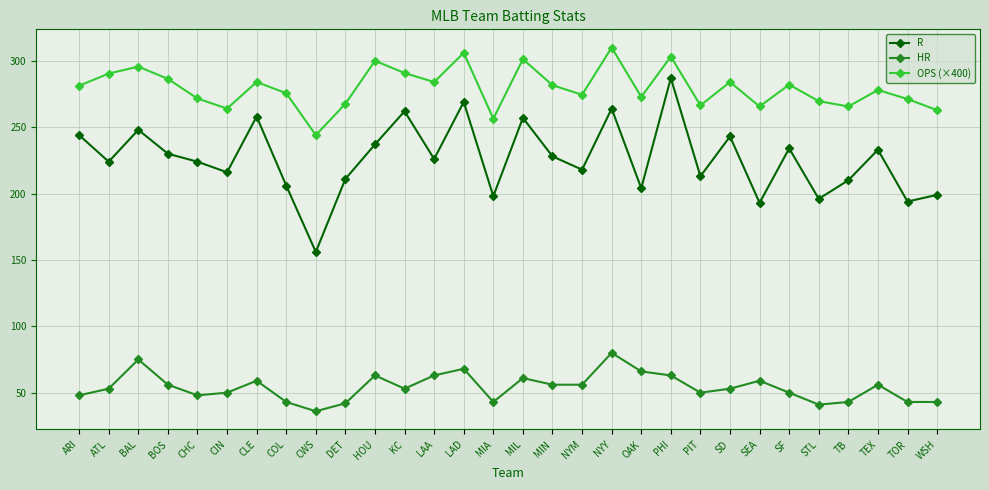

Read the HR value at TOR.

43.0